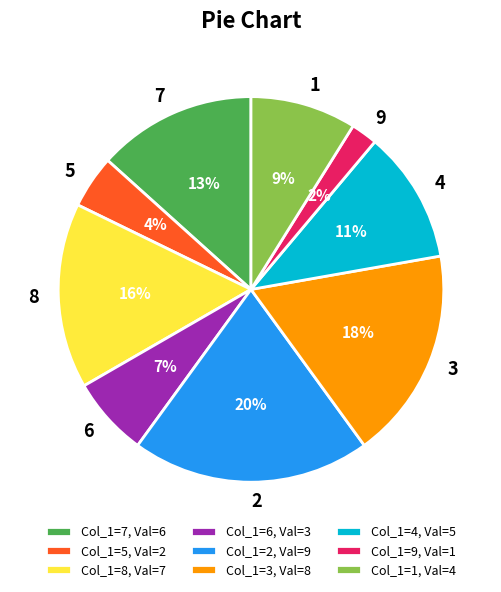

Count the number of slices in the pie.

9